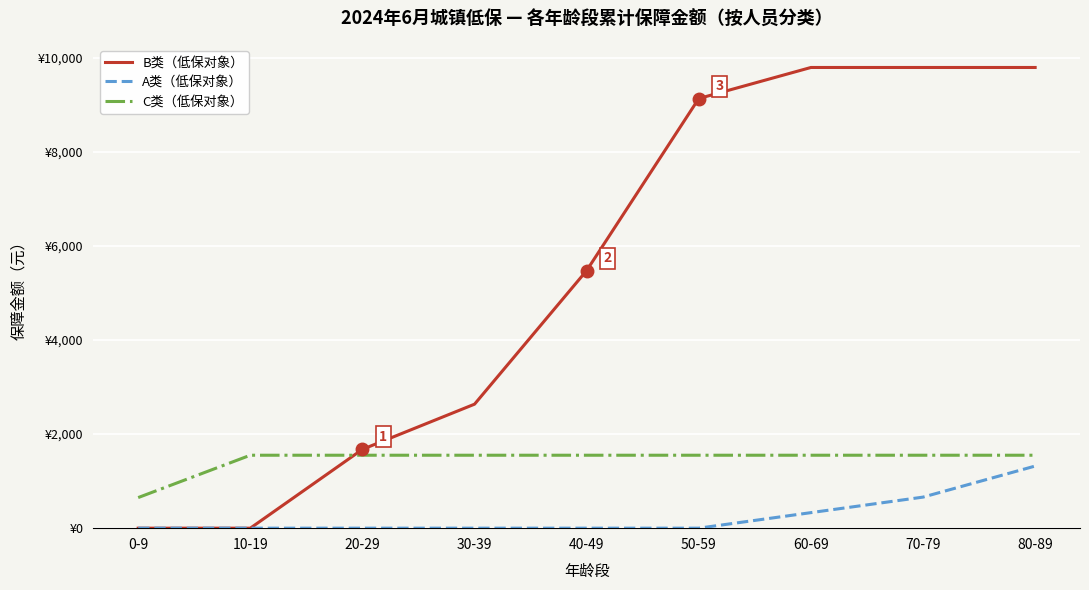

True or false: A类（低保对象） has more than 2 interior local peaks.

False